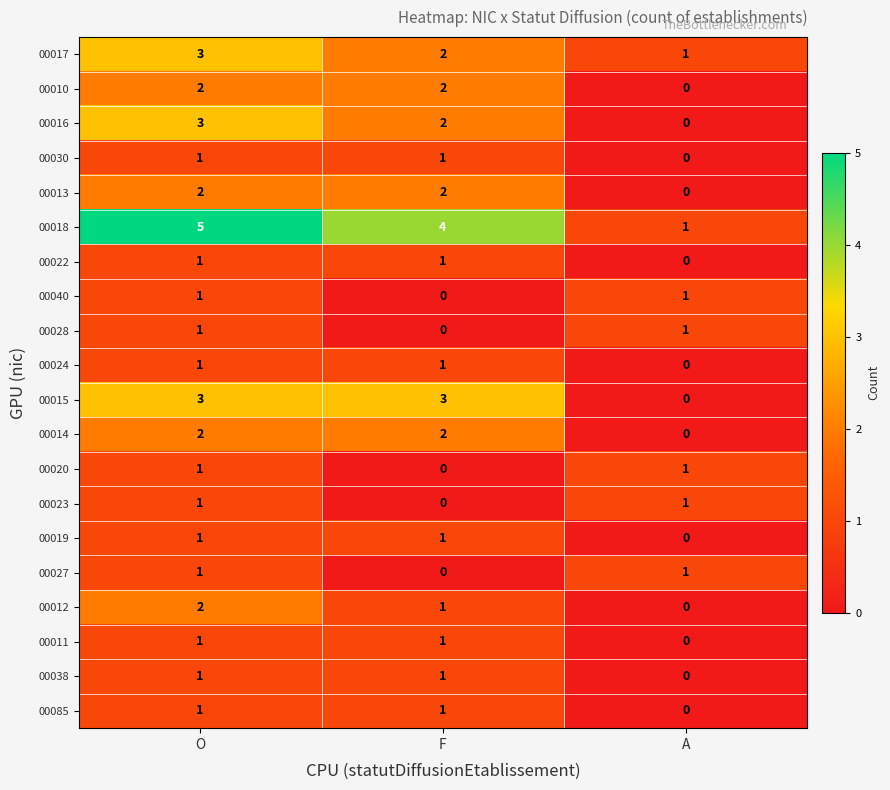

Which series has the widest spread of values?

00018